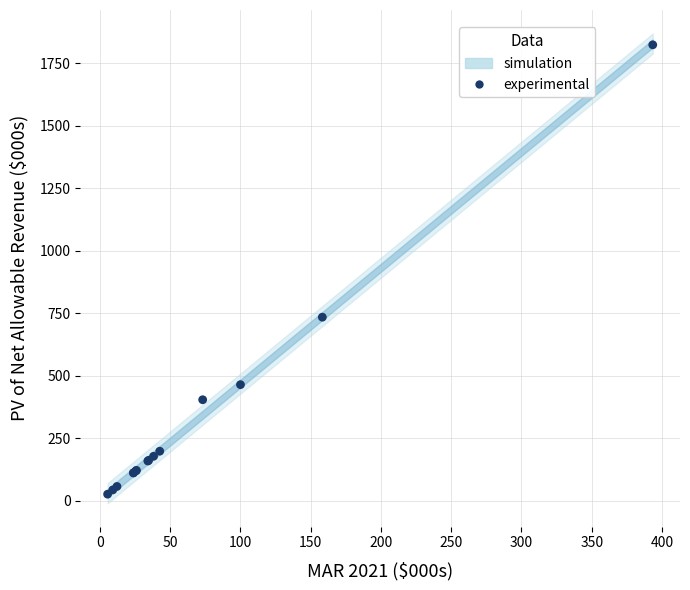

What Y value in the scatter plot is closest to 924?

733.7